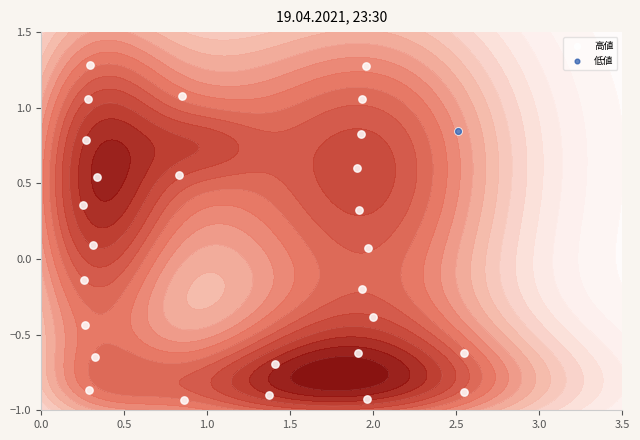

How many values exceed 0?

15